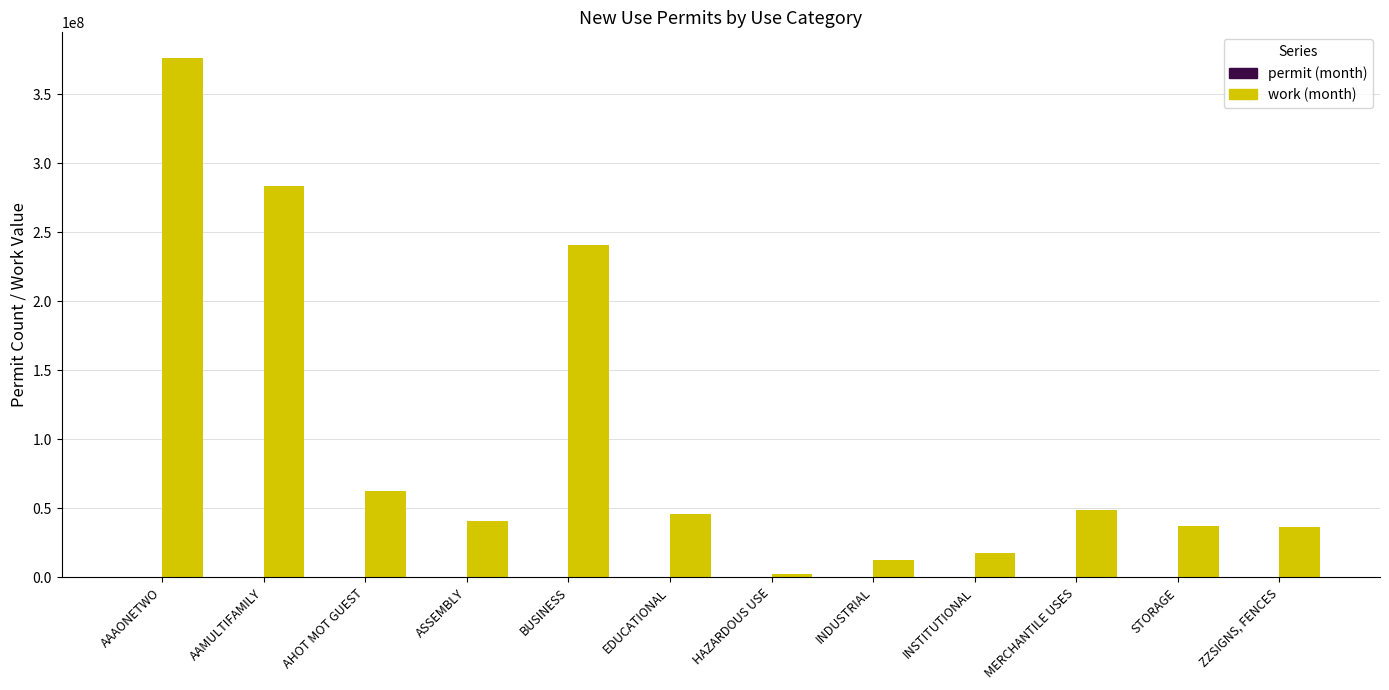

What is the highest value of the work (month) series?

376210725